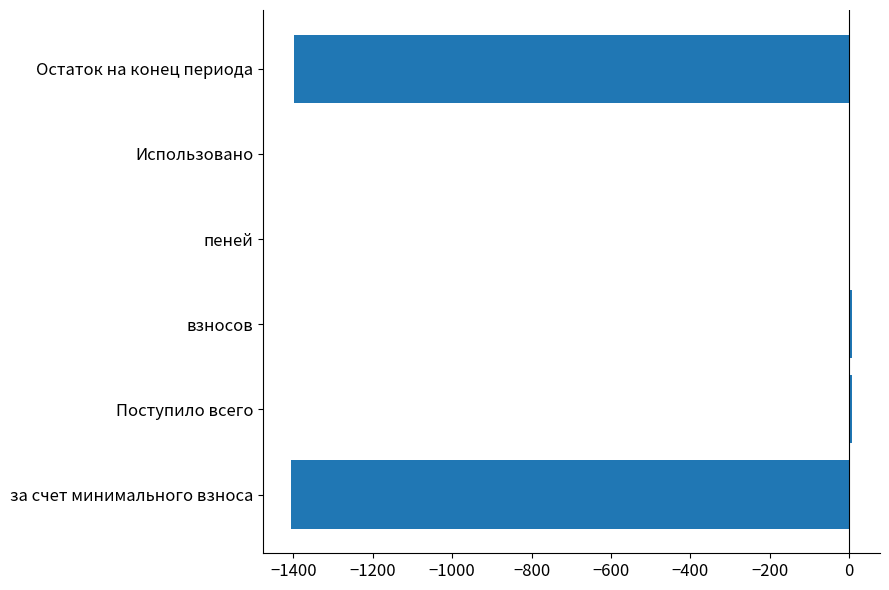

True or false: the data shows -809.0 at за счет минимального взноса.

False